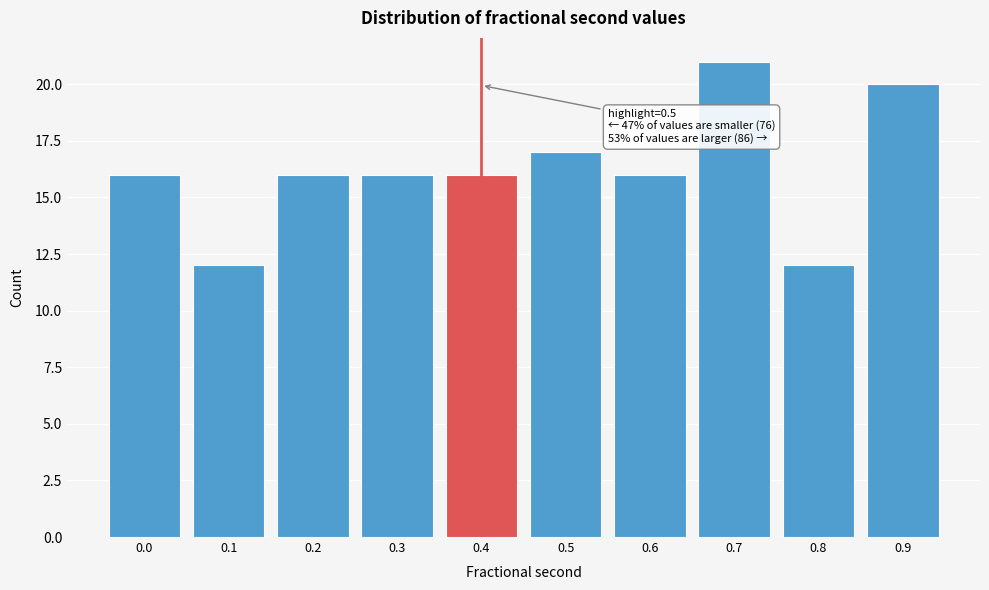

Reading left to right, transcribe all the data shown in this chart.

0.0=16	0.1=12	0.2=16	0.3=16	0.4=16	0.5=17	0.6=16	0.7=21	0.8=12	0.9=20